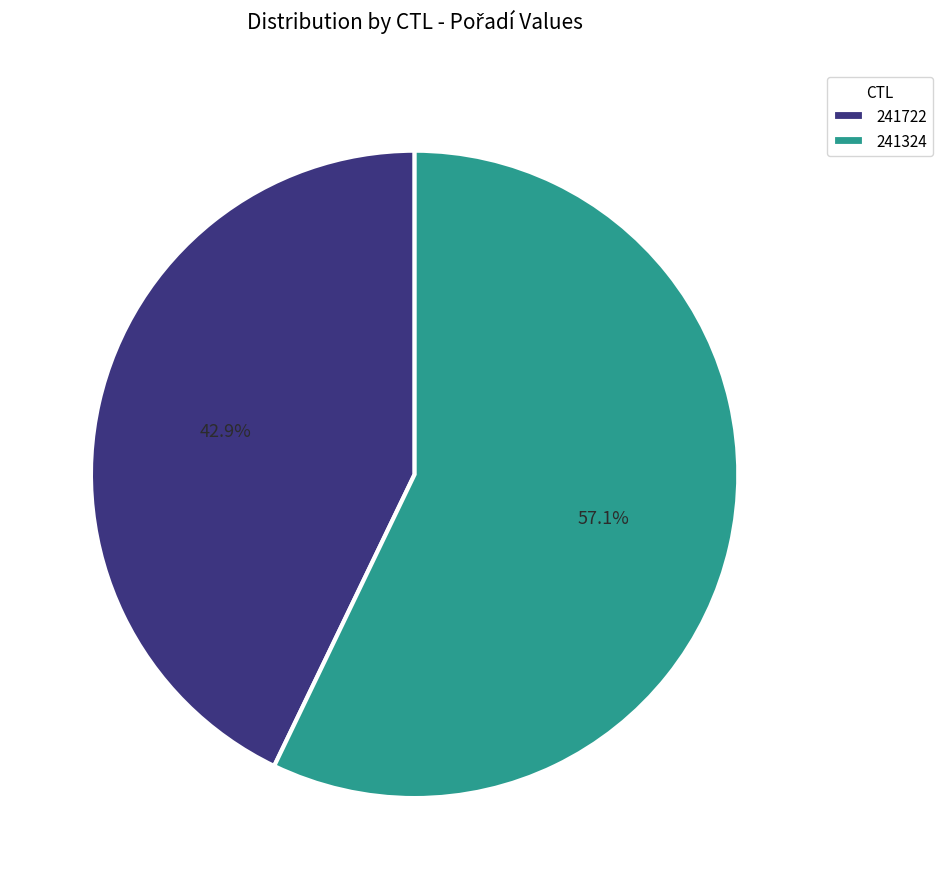

True or false: 241722 accounts for 32% of the total.

False